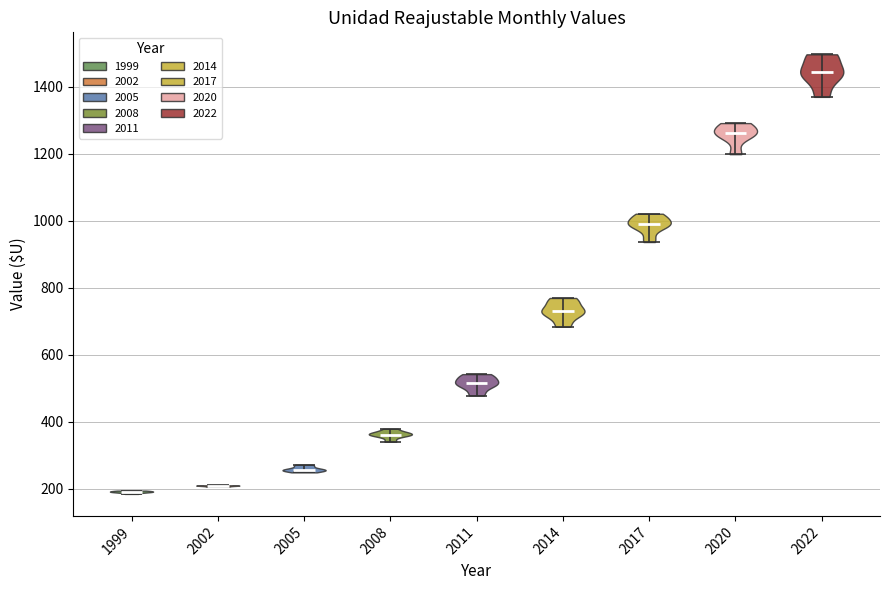

What is the highest point the violin at x = 1999 reaches on the y-axis? The values are not printed on the chart, so give them approximately, as read against the axis.

200